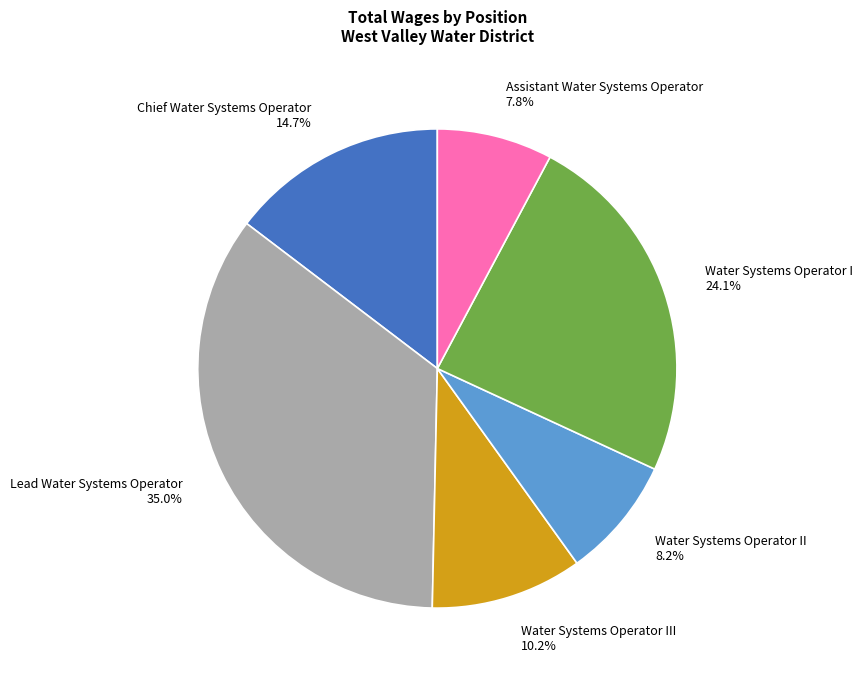

Count the number of slices in the pie.

6